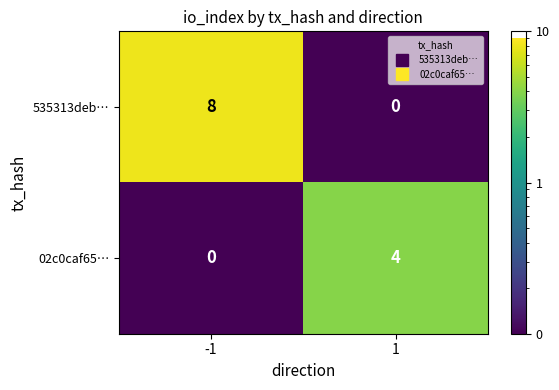

What is the sum of all 535313deb… values?

8